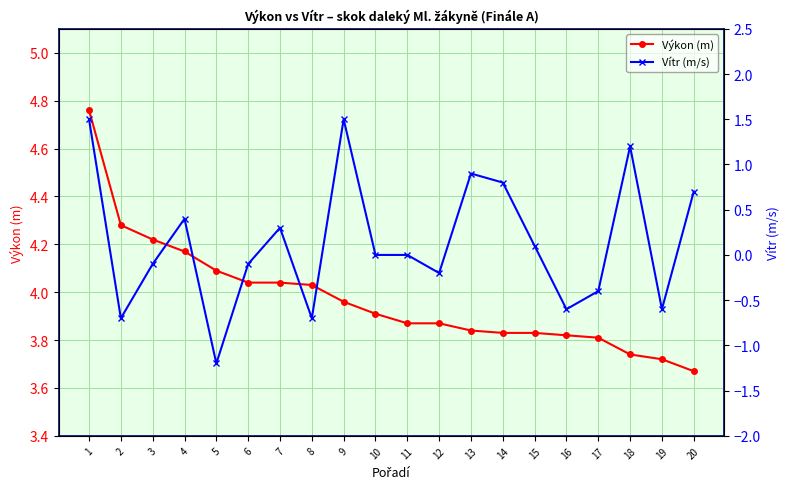

Count the number of data series in this chart.

2